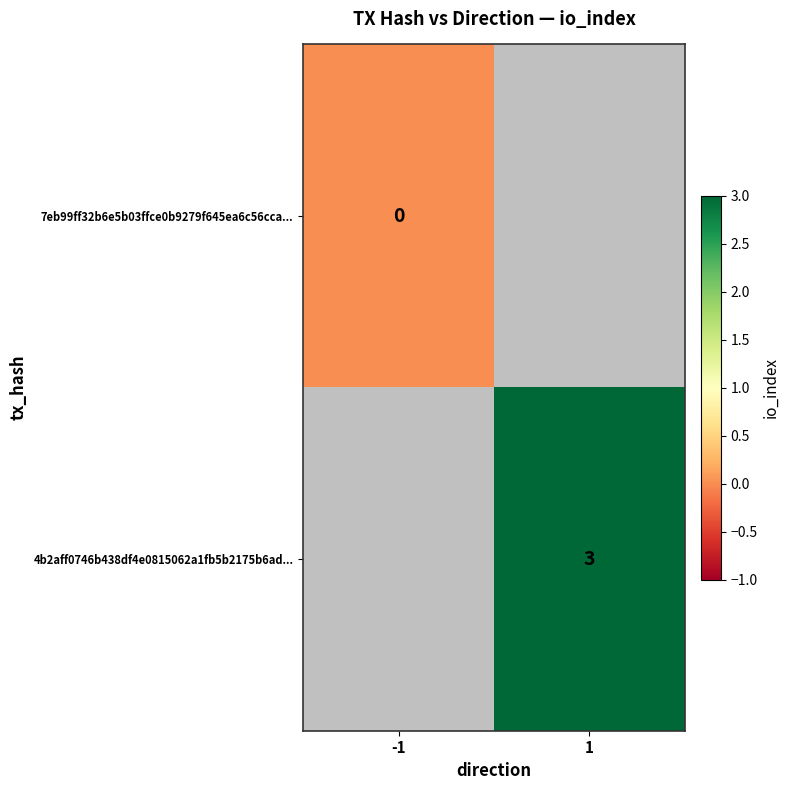

Which label corresponds to the smallest value in the chart?

-1